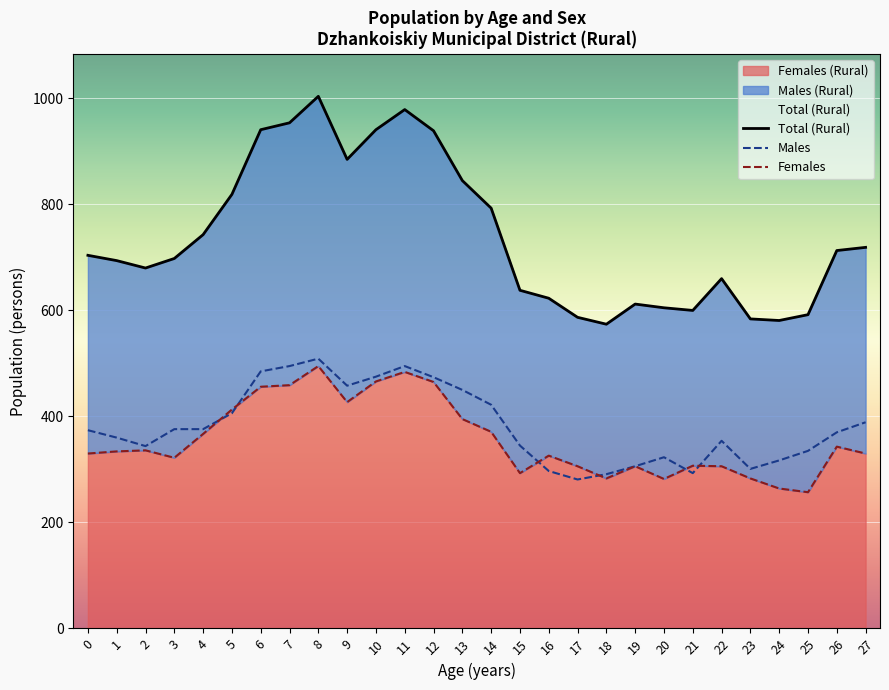

In Males, how many points are lower than both neighbors (excluding endpoints)?

5